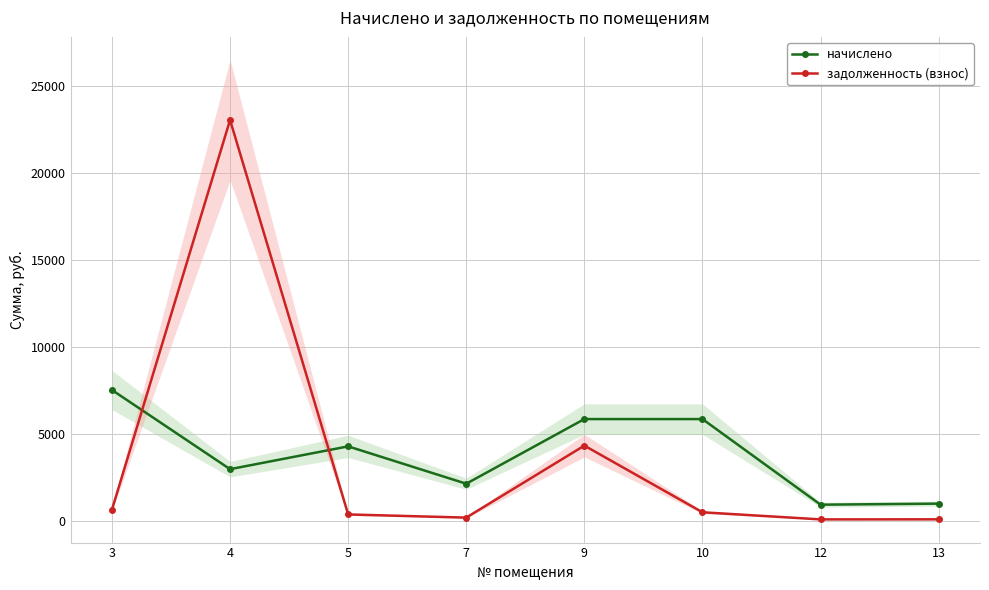

Is the value of начислено at 5 greater than the value of задолженность (взнос) at 3?

Yes